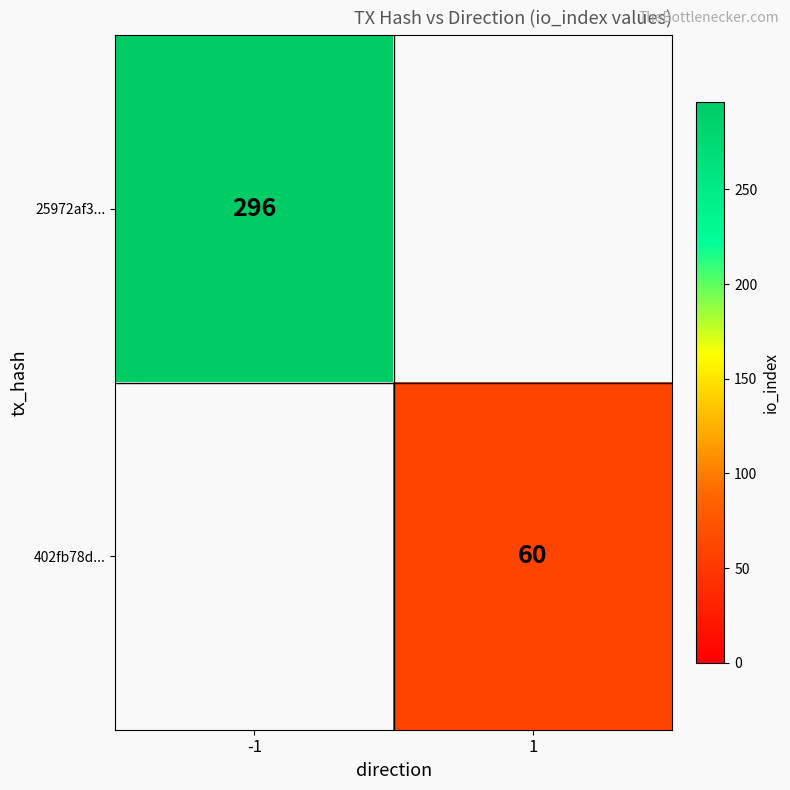

At how many categories does at least one series exceed 267?

1